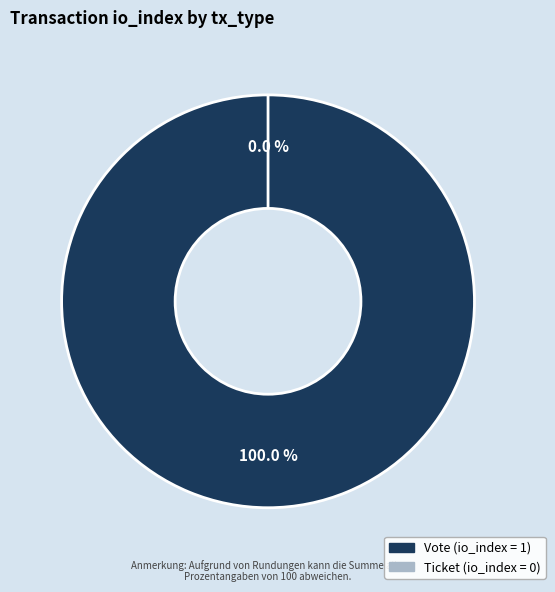

What is the smallest slice in the pie chart?

Ticket (io_index=0)